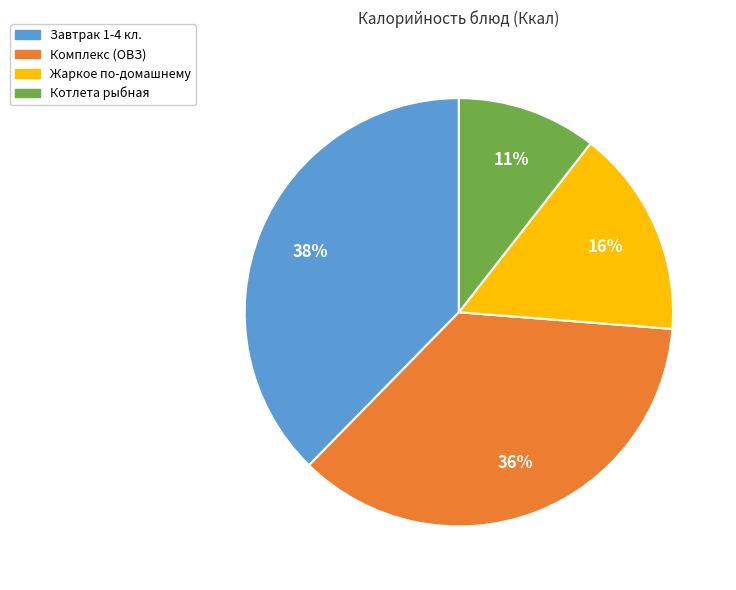

Count the number of slices in the pie.

4